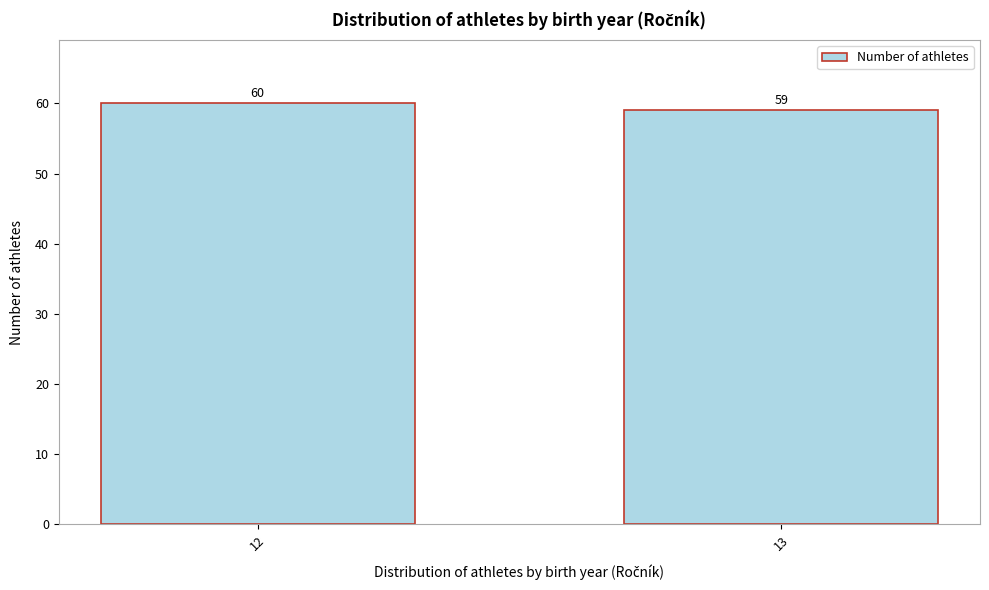

Reading left to right, what are all the values shown in this chart?

60	59